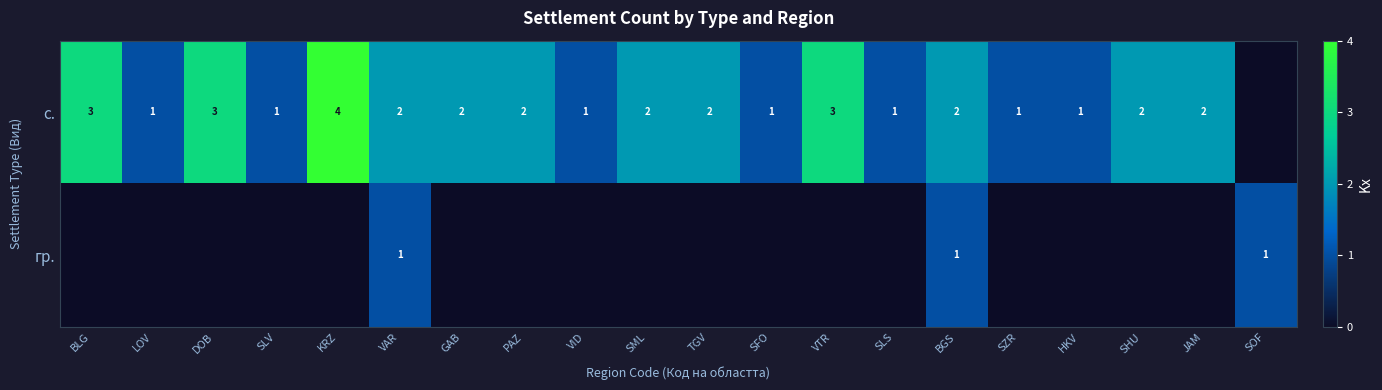

True or false: с. has a value of 5 at DOB.

False